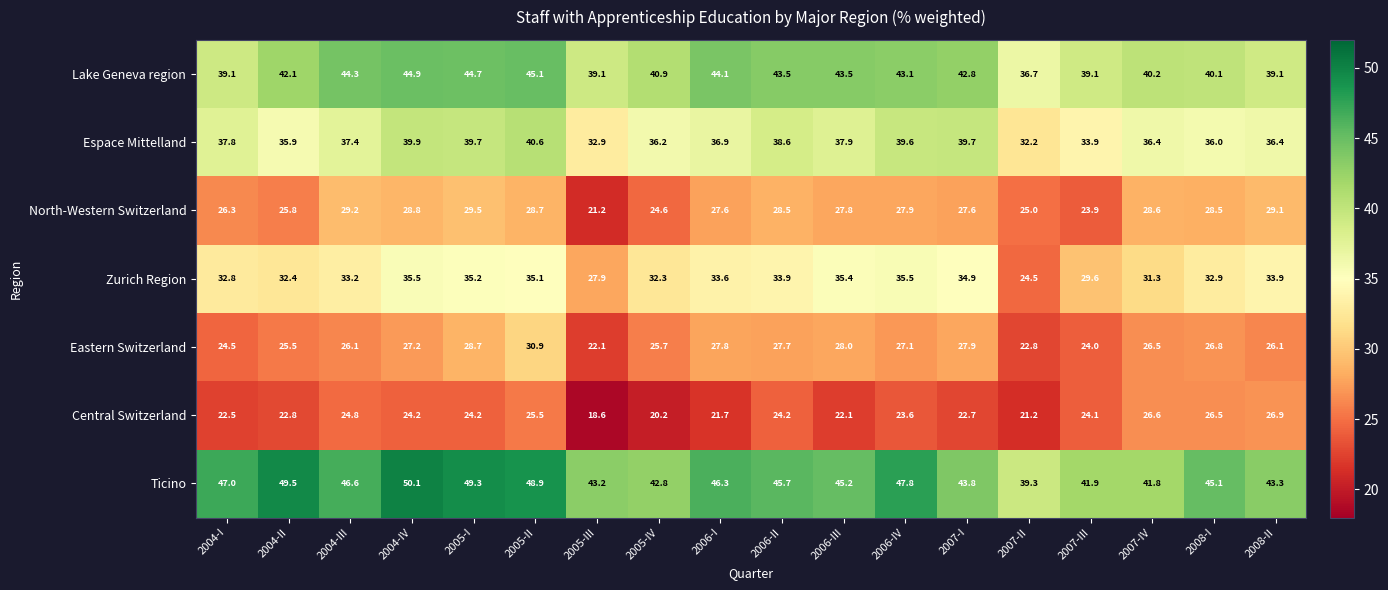

How many categories are shown in the chart?

18